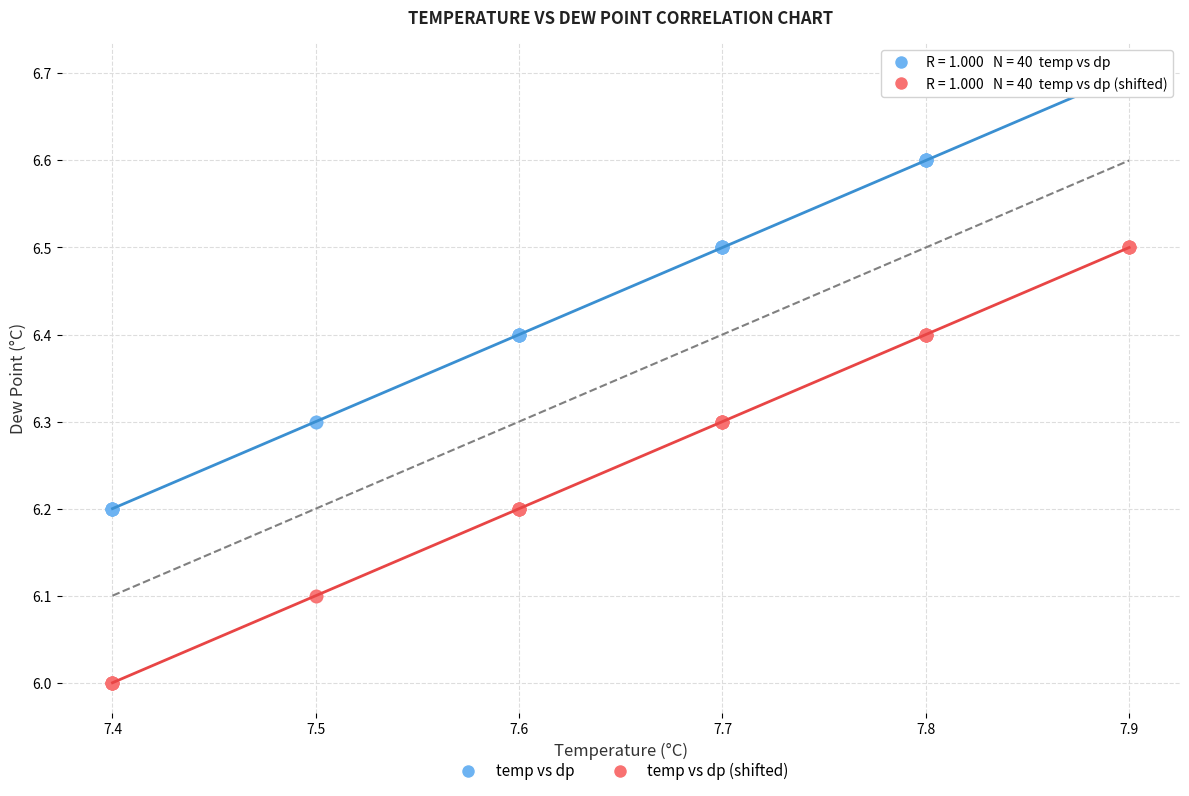

Which series contains the highest Y value?

temp vs dp